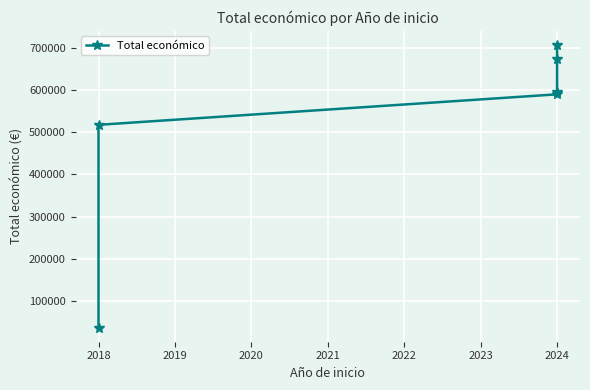

What is the sum of all values?

3118487